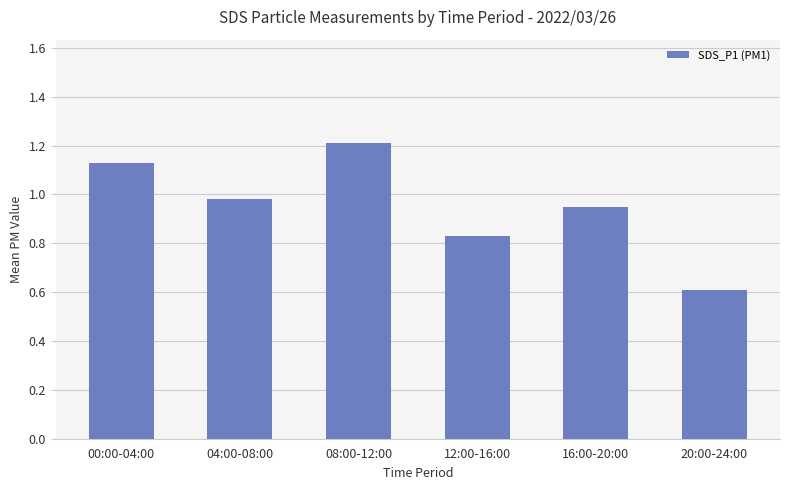

How many data points does each series have?

6